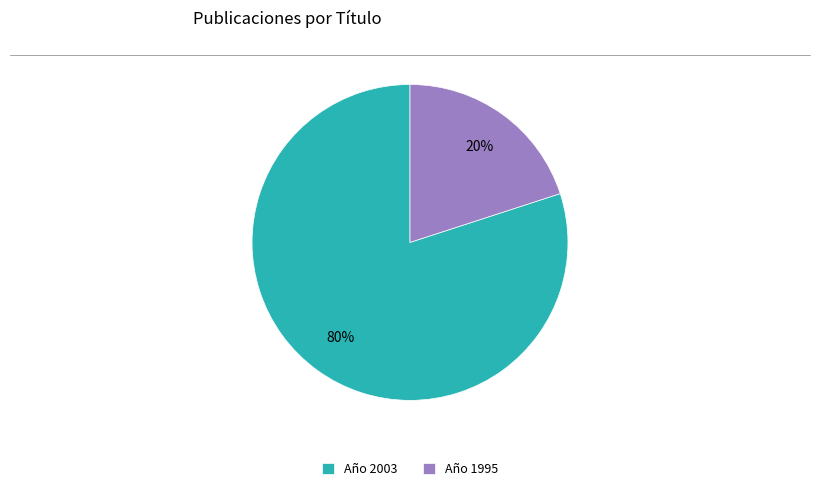

Rank the categories by value from highest to lowest.

Año 2003, Año 1995